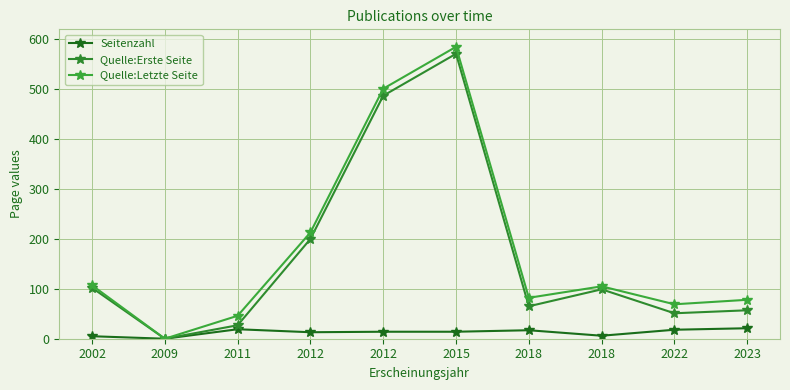

Reading left to right, extract all data points from this chart.

Seitenzahl: 2002=5	2009=0	2011=19	2012=13	2012=14	2015=14	2018=17	2018=6	2022=18	2023=21
Quelle:Erste Seite: 2002=102	2009=0	2011=27	2012=200	2012=487	2015=571	2018=65	2018=99	2022=51	2023=57
Quelle:Letzte Seite: 2002=107	2009=0	2011=46	2012=213	2012=501	2015=585	2018=82	2018=105	2022=69	2023=78